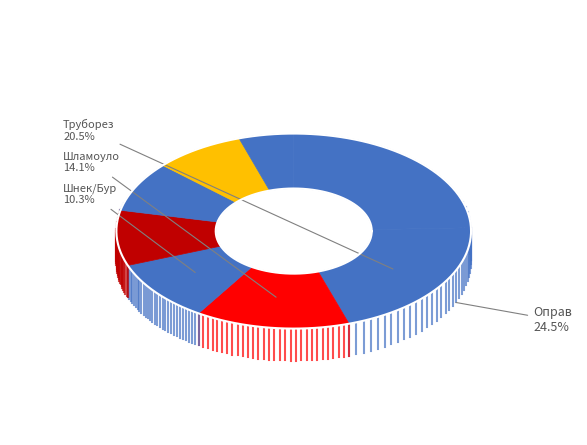

What is the ratio of the value at Ключ УМК to the value at Шламоуловитель?

2.0